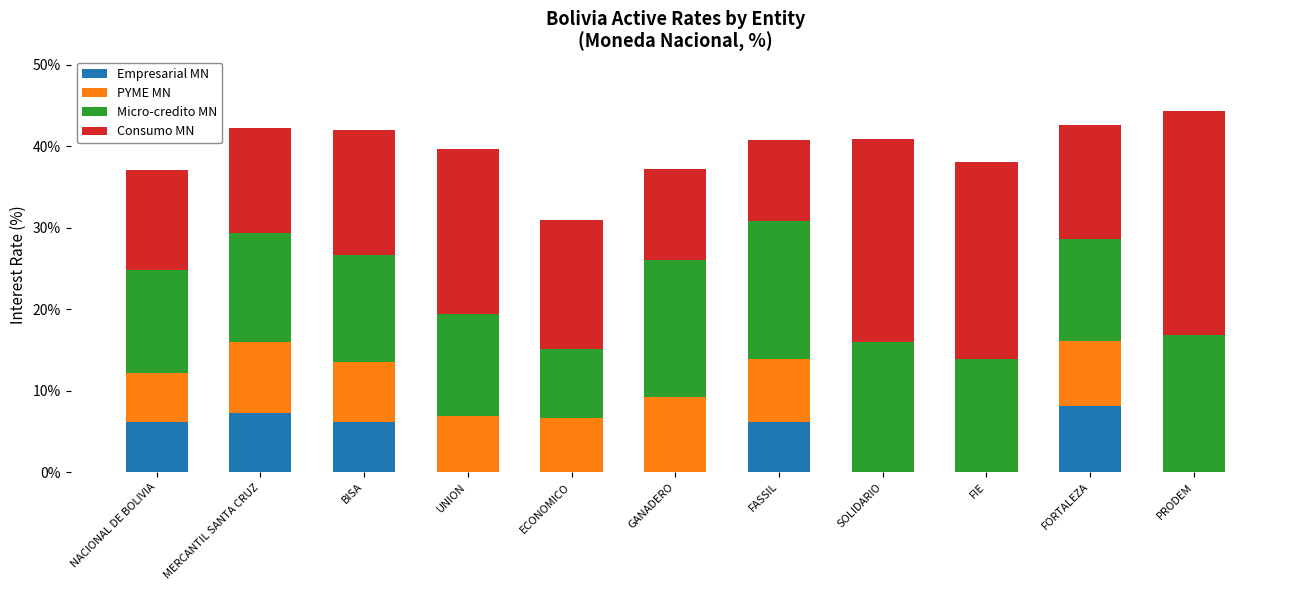

What are all the series names shown in the legend?

Empresarial MN, PYME MN, Micro-credito MN, Consumo MN